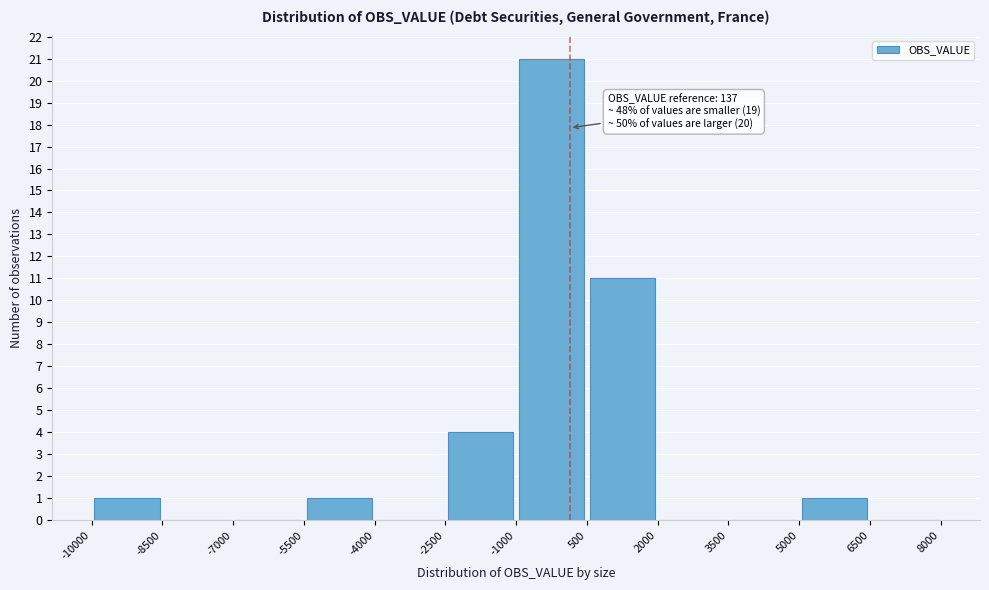

Which range on the x-axis has the tallest bar?

-1000 to 500